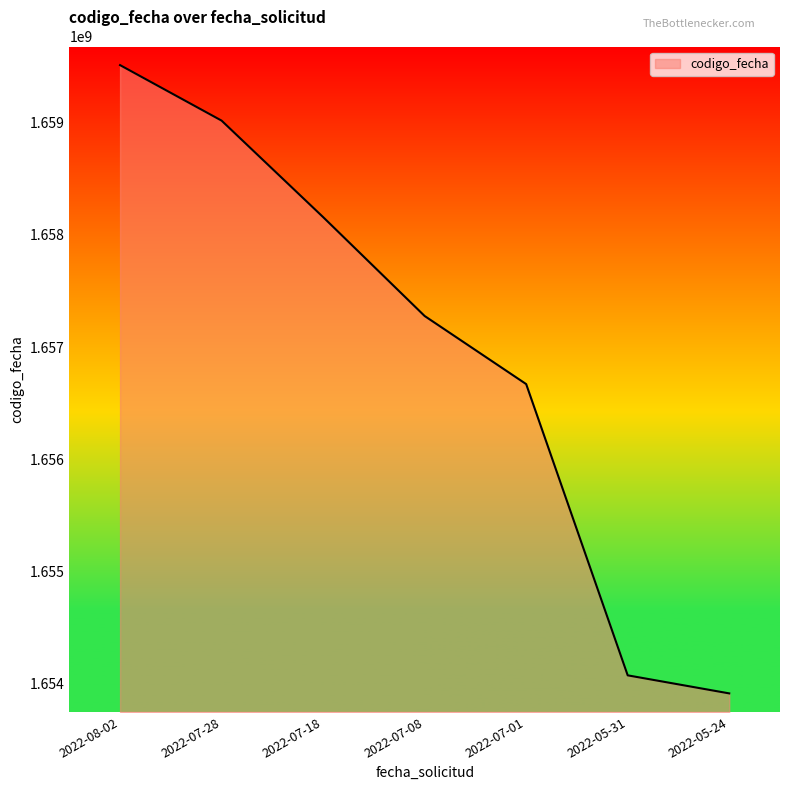

Which label corresponds to the smallest value in the chart?

2022-05-24